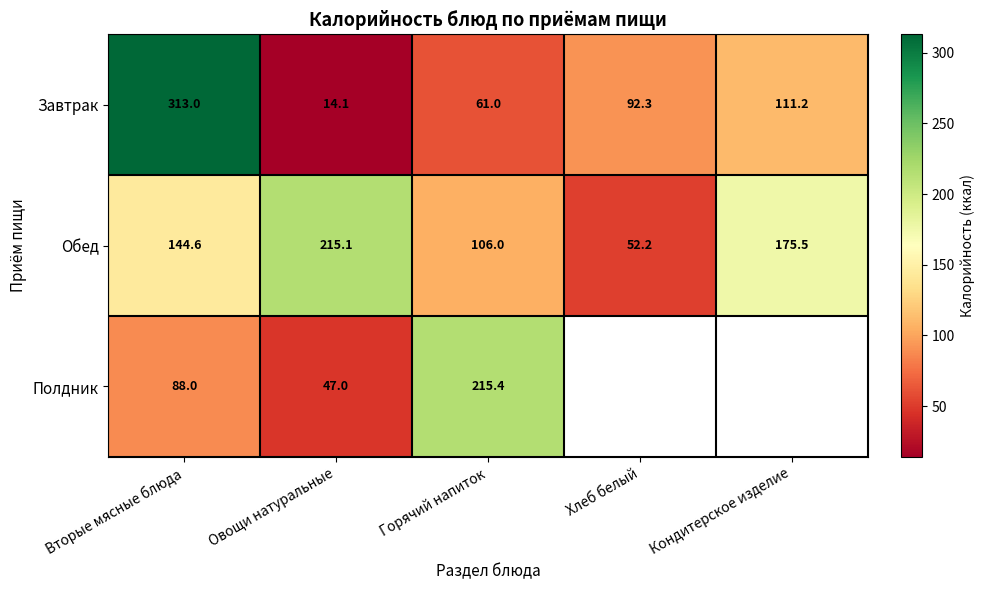

At Горячий напиток, list the series in order from smallest to largest.

Завтрак, Обед, Полдник